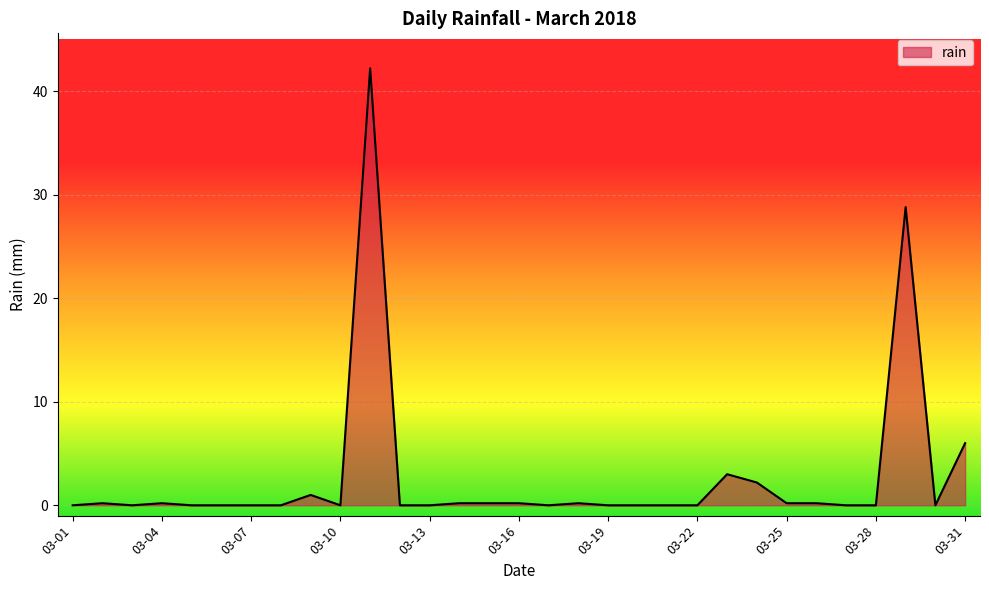

Does the chart display data point markers on the line(s)?

No